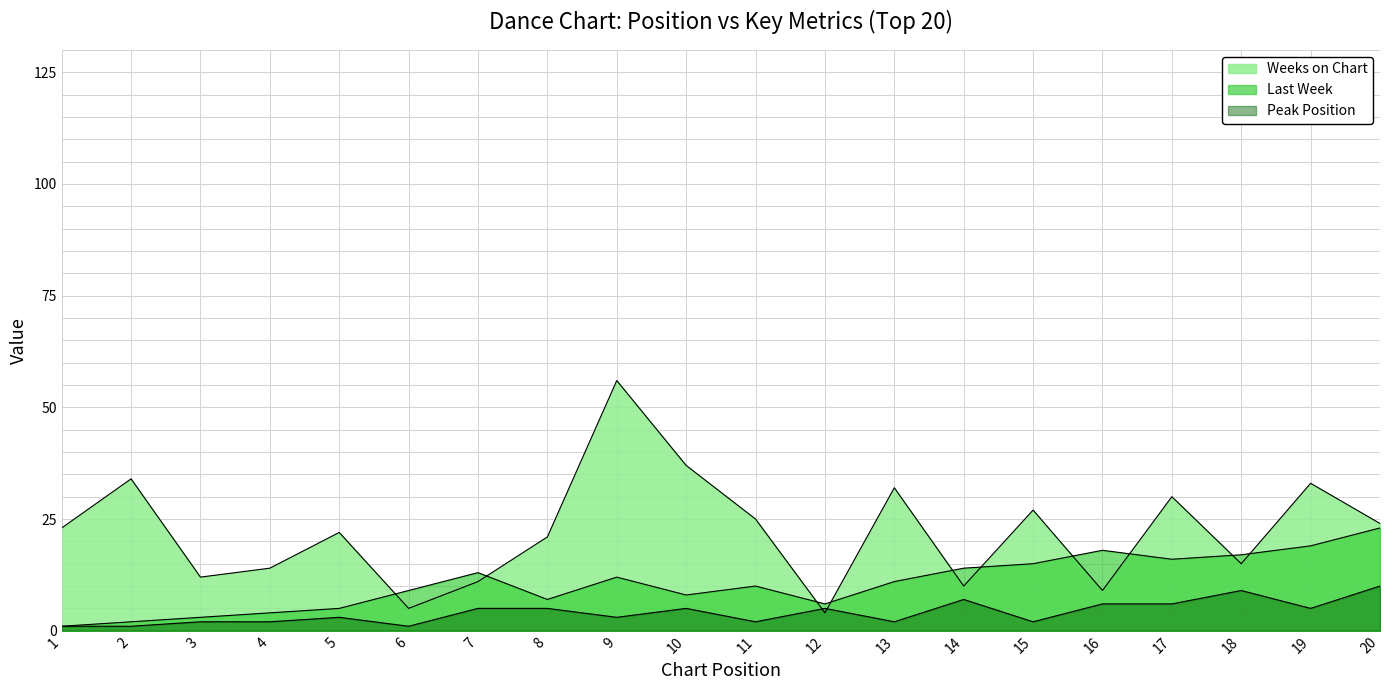

Rank the categories by Last Week value from highest to lowest.

20, 19, 16, 18, 17, 15, 14, 7, 9, 13, 11, 6, 10, 8, 12, 5, 4, 3, 2, 1